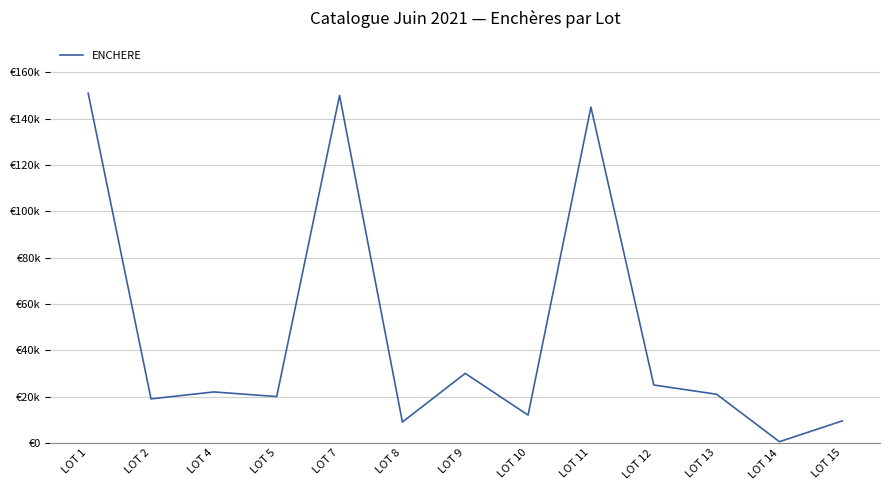

Rank the categories by value from highest to lowest.

LOT 1, LOT 7, LOT 11, LOT 9, LOT 12, LOT 4, LOT 13, LOT 5, LOT 2, LOT 10, LOT 15, LOT 8, LOT 14